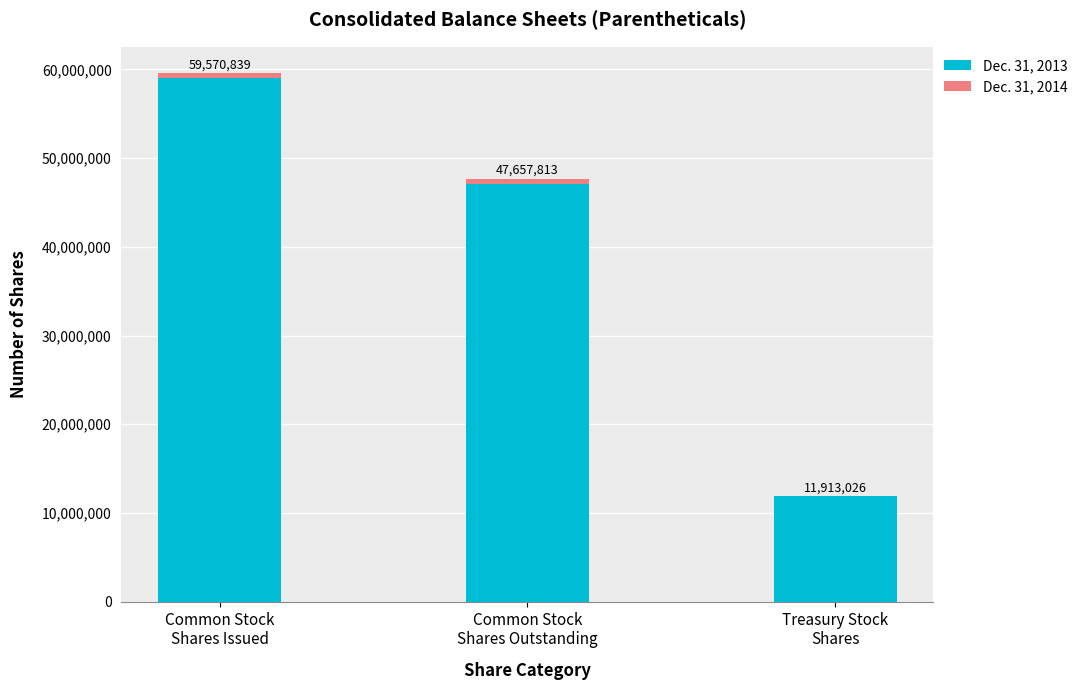

Are the bars grouped side by side (vs. stacked)?

No